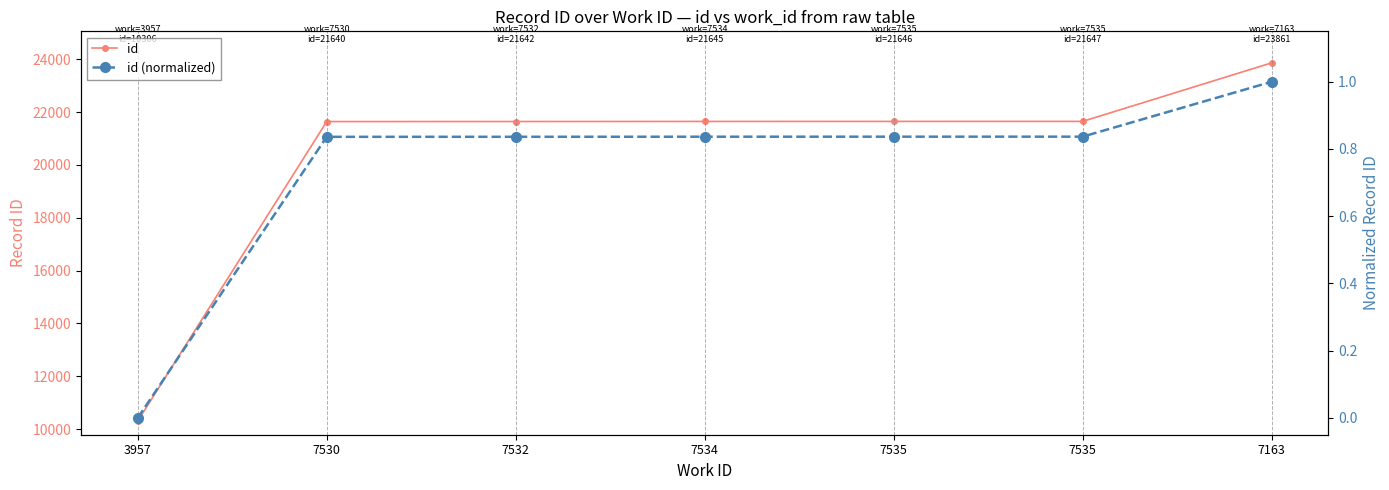

Reading left to right, what are all the values shown in this chart?

id: 3957=10306.0	7530=21640.0	7532=21642.0	7534=21645.0	7535=21646.0	7535=21647.0	7163=23861.0
id (normalized): 3957=0.0	7530=0.8	7532=0.8	7534=0.8	7535=0.8	7535=0.8	7163=1.0